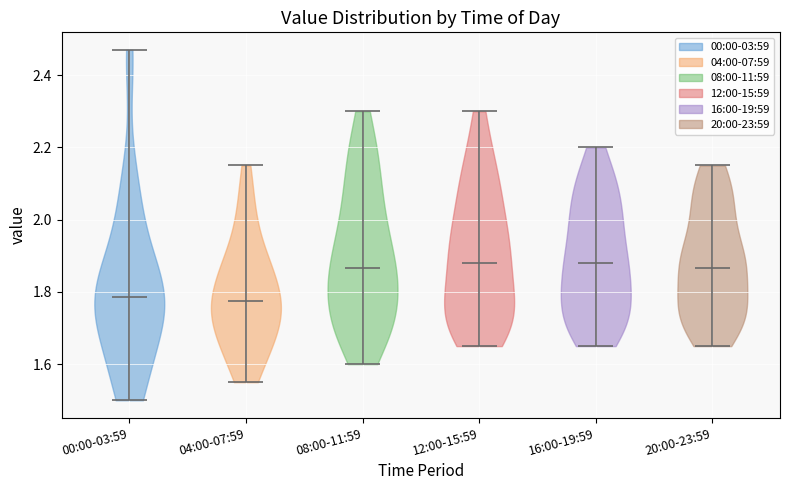

Reading left to right, read every violin against the y-axis: where its median line is, and the lowest and highest points it reaches. The values are not printed on the chart, so give them approximately, as read against the axis.

00:00-03:59: median line 1.78, lowest point 1.50, highest point 2.48
04:00-07:59: median line 1.78, lowest point 1.56, highest point 2.16
08:00-11:59: median line 1.86, lowest point 1.60, highest point 2.30
12:00-15:59: median line 1.88, lowest point 1.66, highest point 2.30
16:00-19:59: median line 1.88, lowest point 1.66, highest point 2.20
20:00-23:59: median line 1.86, lowest point 1.66, highest point 2.16